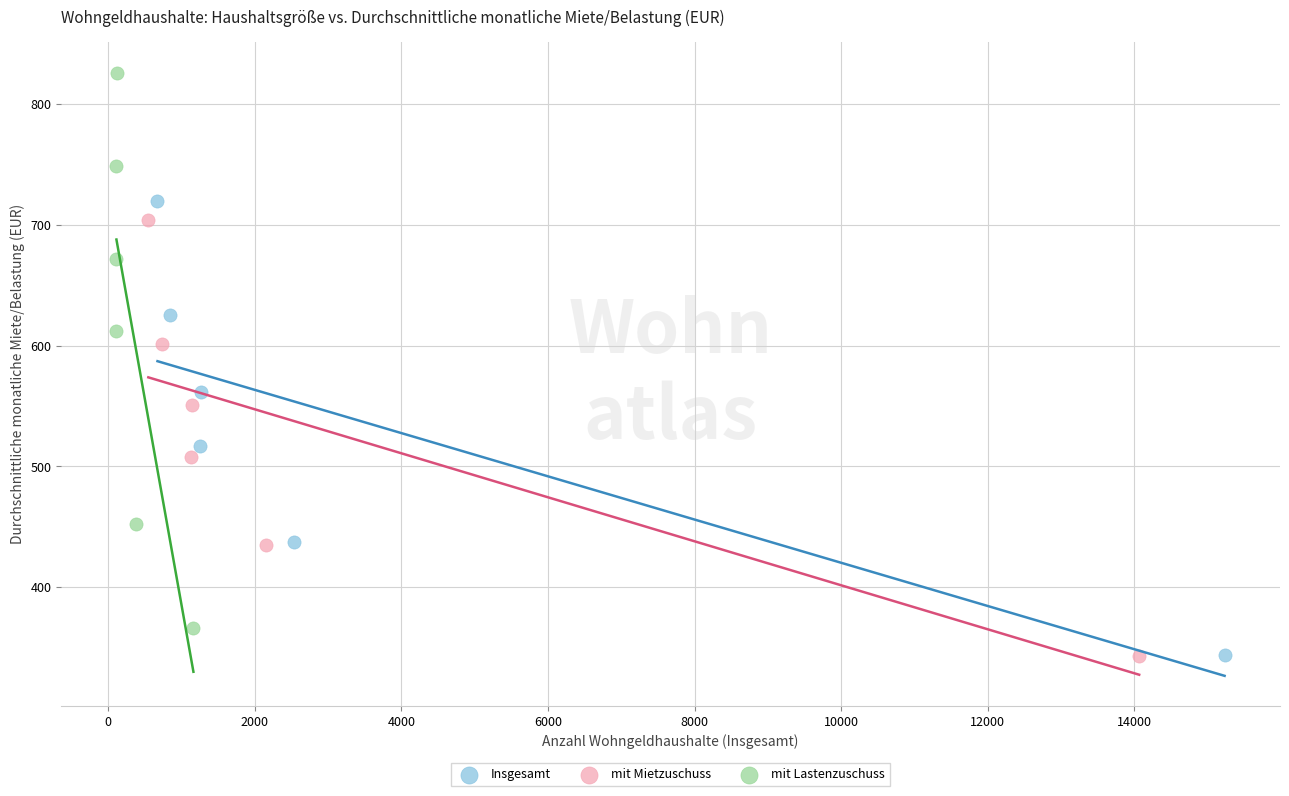

Which series has the widest spread of Y values?

mit Lastenzuschuss